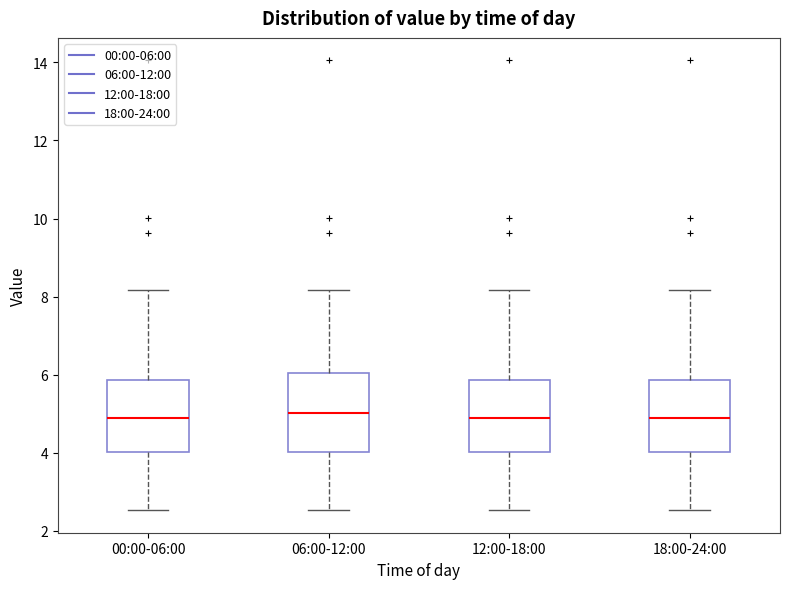

Reading left to right, transcribe this box plot: for each box, give where its median line is, the range the box spans, and where its two whiskers end, as read against the y-axis. The values are not printed on the chart, so give them approximately, as read against the axis.

00:00-06:00: median 5.0, box 4.0 to 5.8, whiskers 2.6 to 8.2
06:00-12:00: median 5.0, box 4.0 to 6.0, whiskers 2.6 to 8.2
12:00-18:00: median 5.0, box 4.0 to 5.8, whiskers 2.6 to 8.2
18:00-24:00: median 5.0, box 4.0 to 5.8, whiskers 2.6 to 8.2